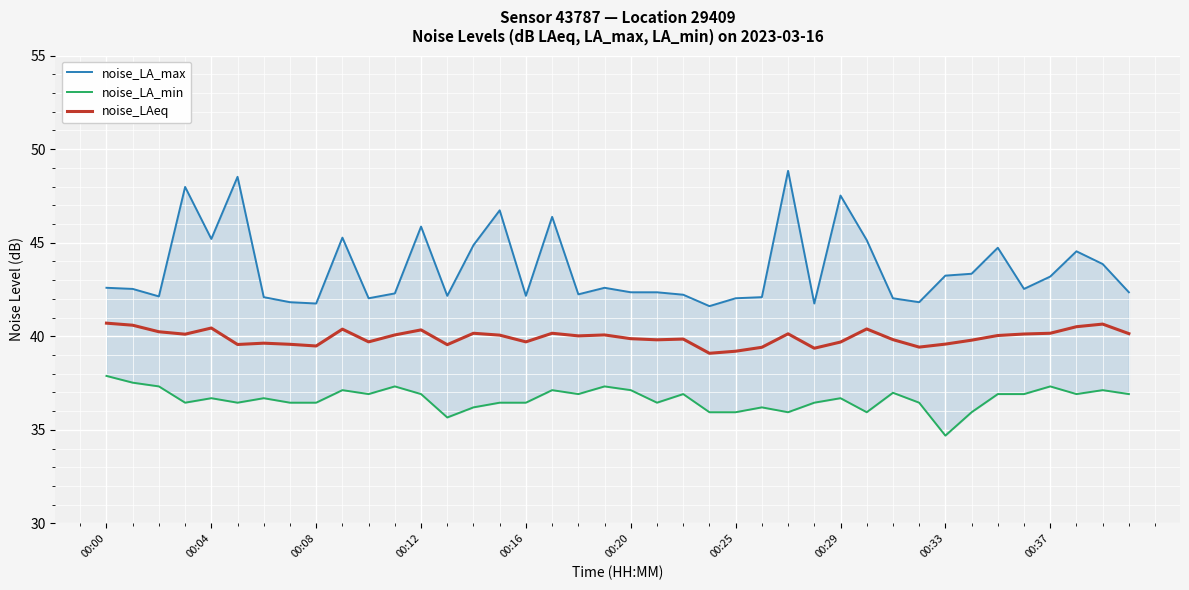

At which category is the sum across all series the highest?

26